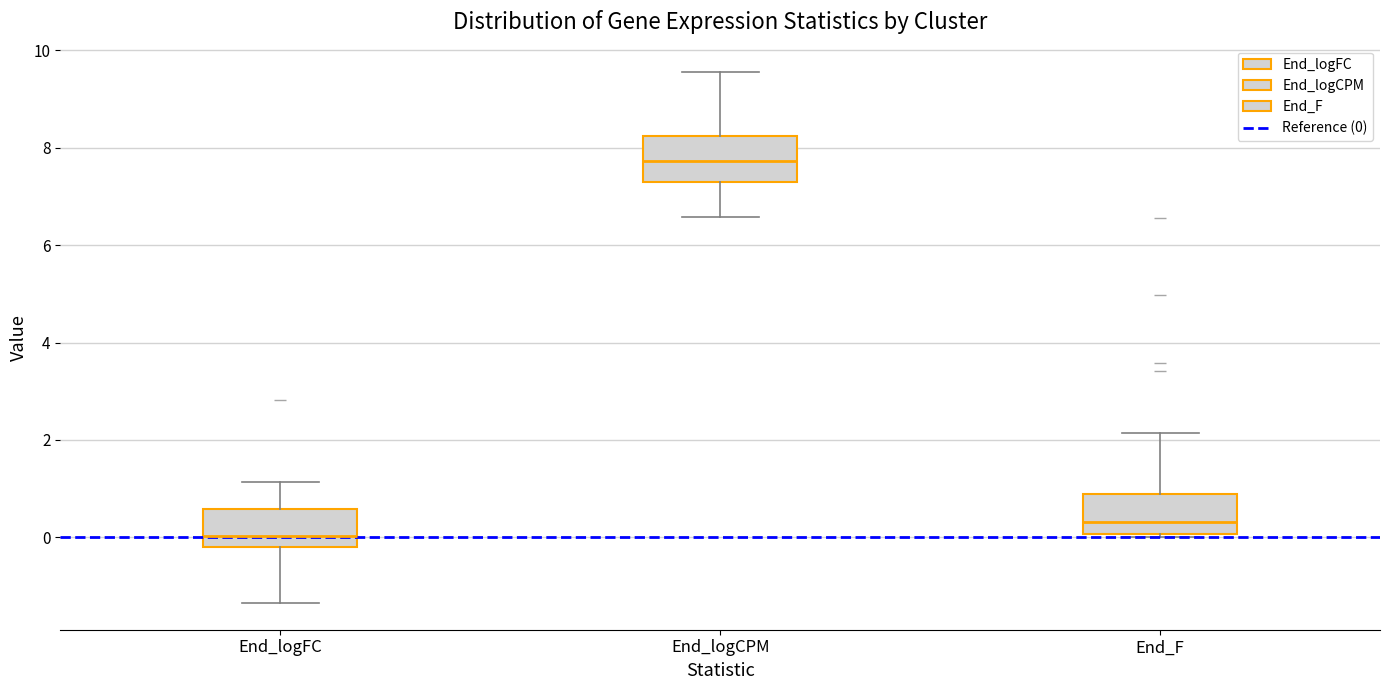

Where is the upper edge of the box for End_F on the y-axis? The values are not printed on the chart, so give them approximately, as read against the axis.

0.8